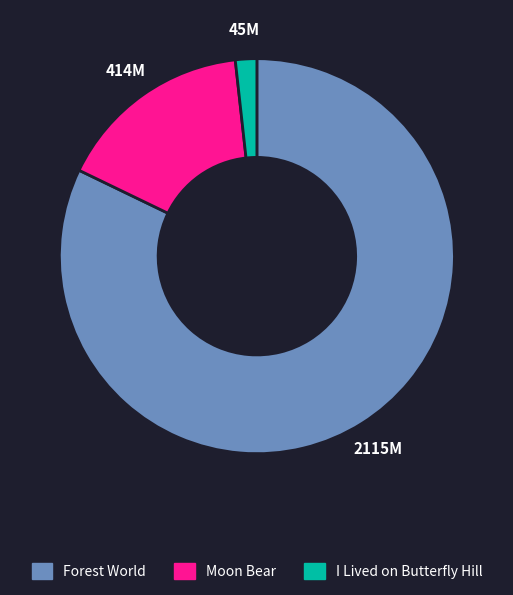

Which slice represents more than half of the pie?

Forest World